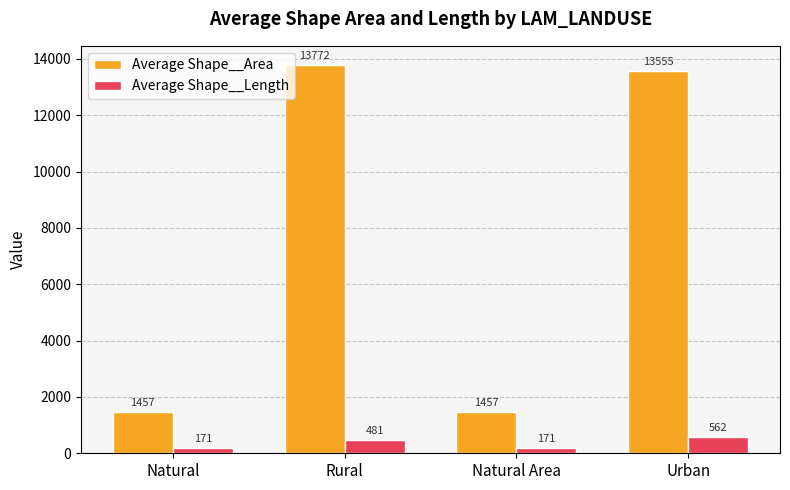

Does the chart contain stacked bars?

No